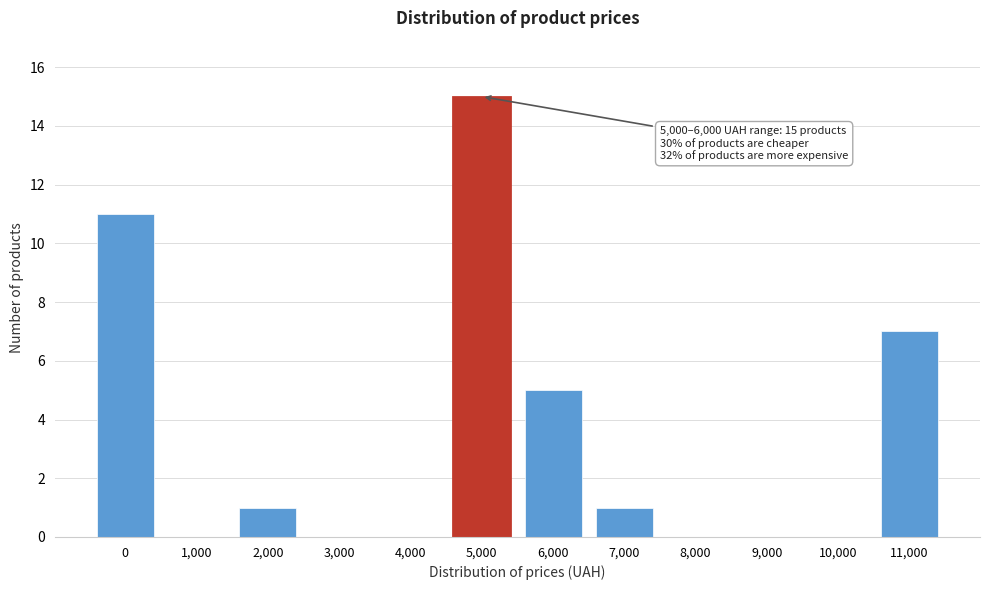

Reading left to right, transcribe all the data shown in this chart.

0=11	1,000=0	2,000=1	3,000=0	4,000=0	5,000=15	6,000=5	7,000=1	8,000=0	9,000=0	10,000=0	11,000=7